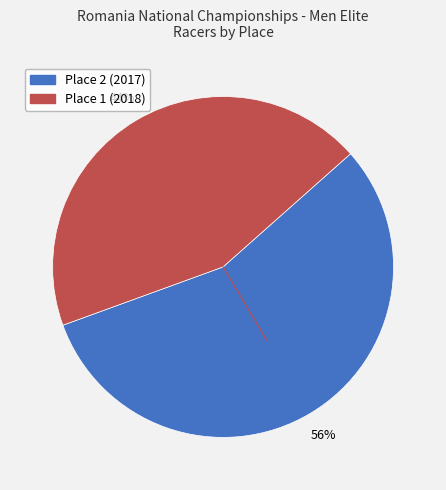

The Place 1 (2018) slice represents 33% of the pie. True or false?

False